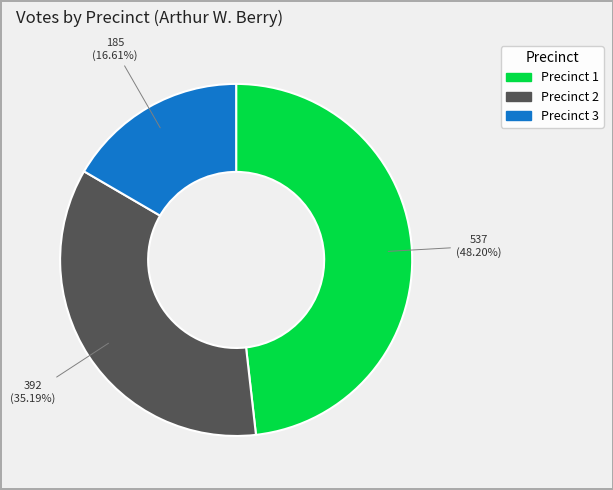

Combined, what portion of the pie is Precinct 3 and Precinct 2?

51.8%